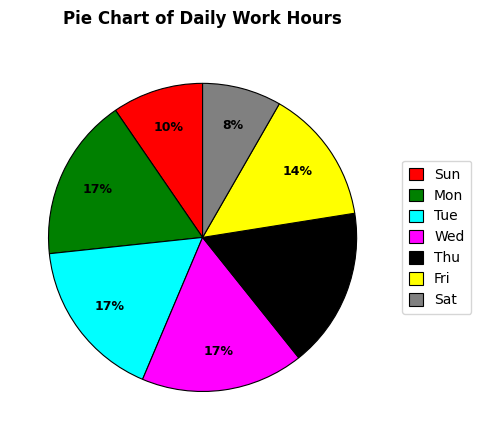

To the nearest percent, what is the difference between the largest and smallest slice percentages?

9%